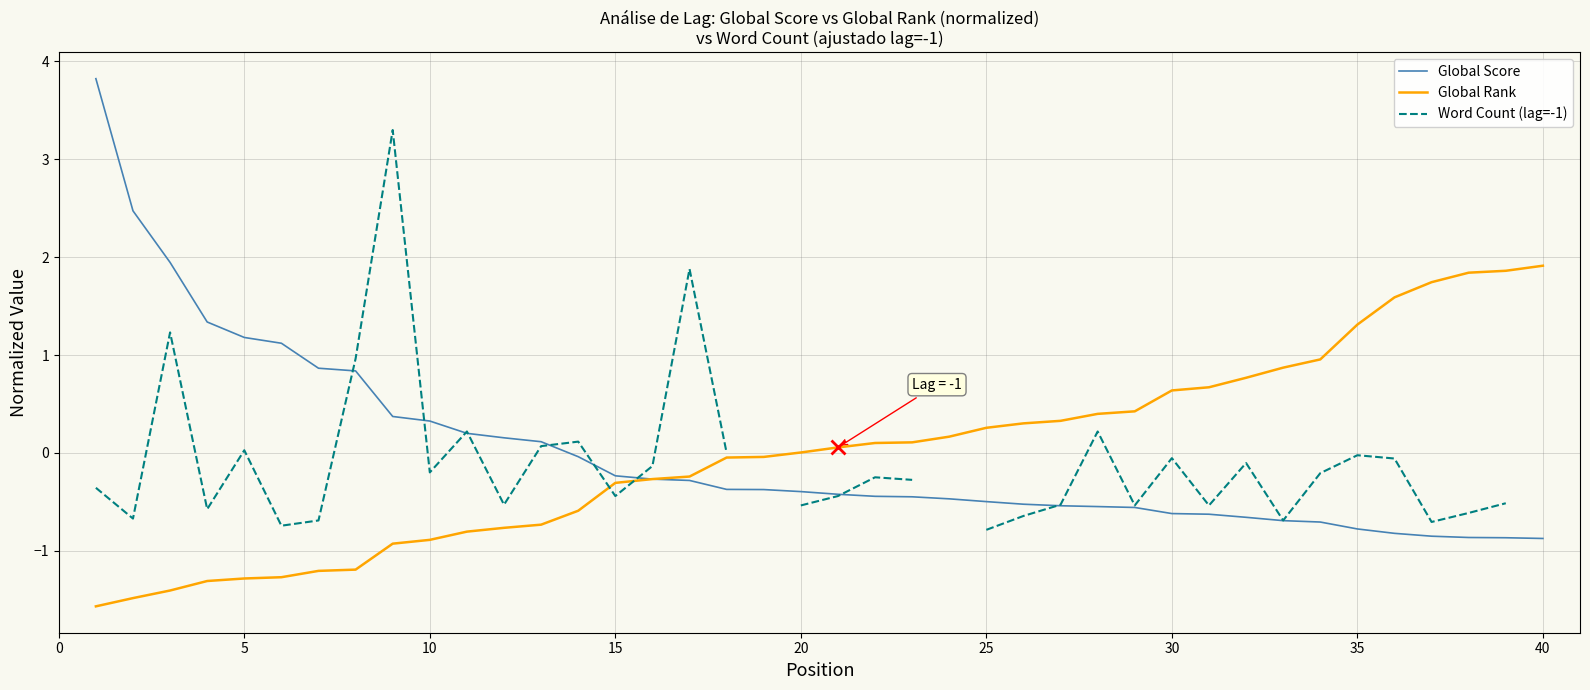

What is the minimum value for Global Rank?

-1.6